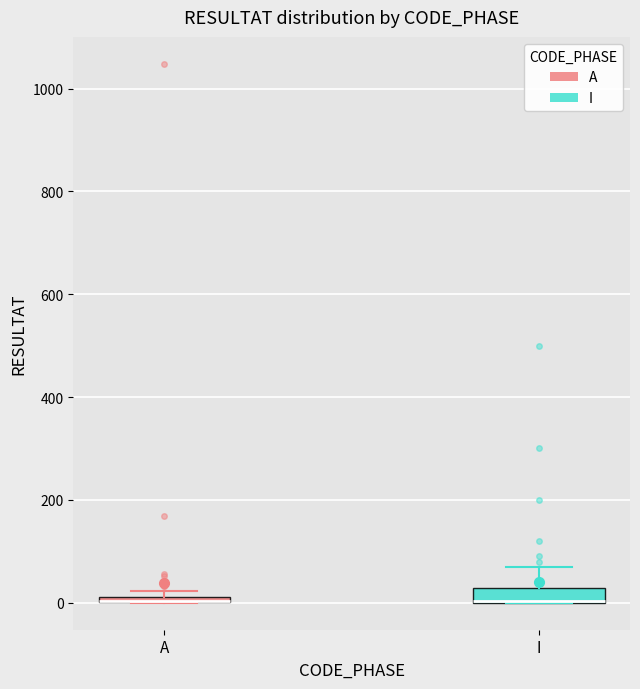

Where is the upper edge of the box for A on the y-axis? The values are not printed on the chart, so give them approximately, as read against the axis.

20